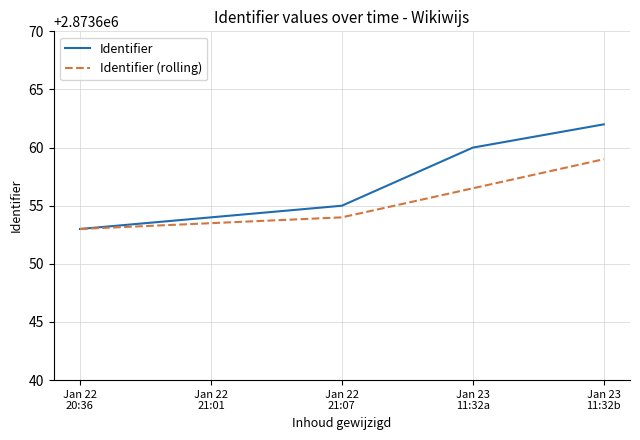

What are all the series names shown in the legend?

Identifier, Identifier (rolling)